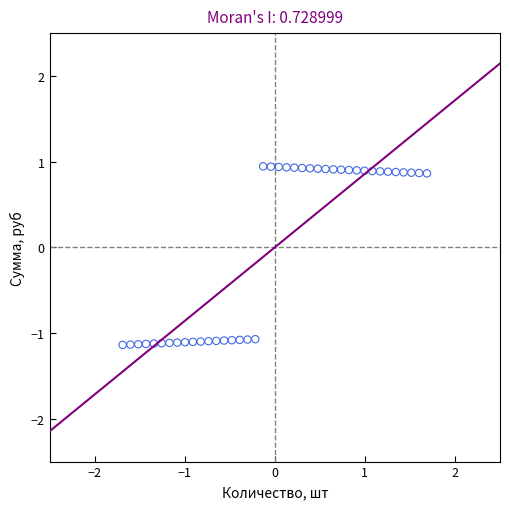

What is the range of Y values (max minus min)?

2.1